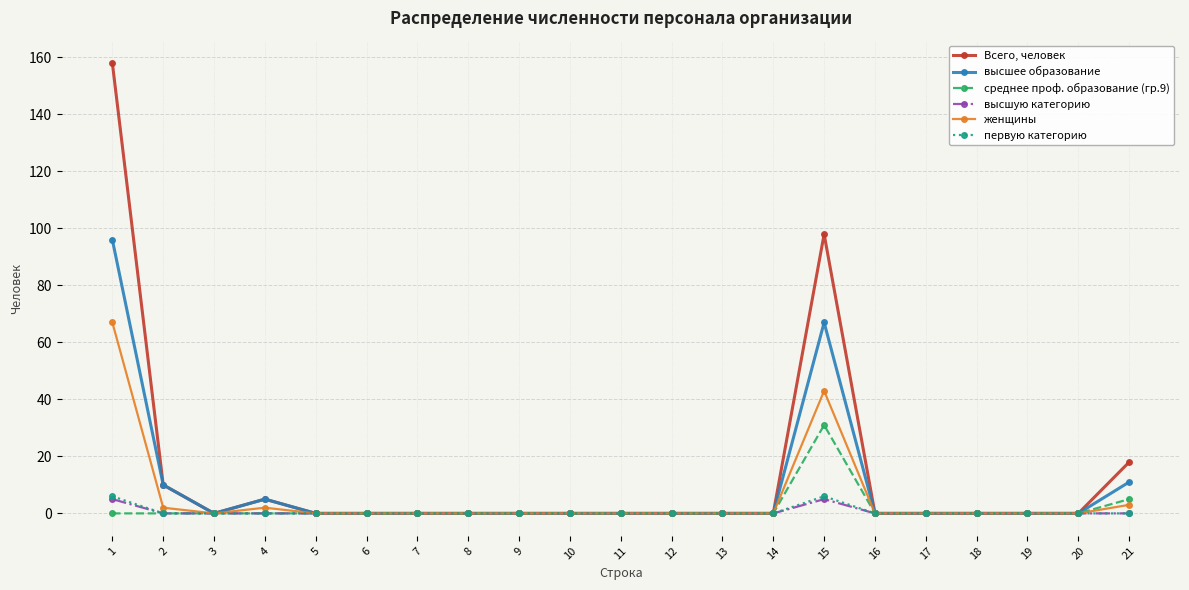

At which label is Всего, человек closest to 79?

15